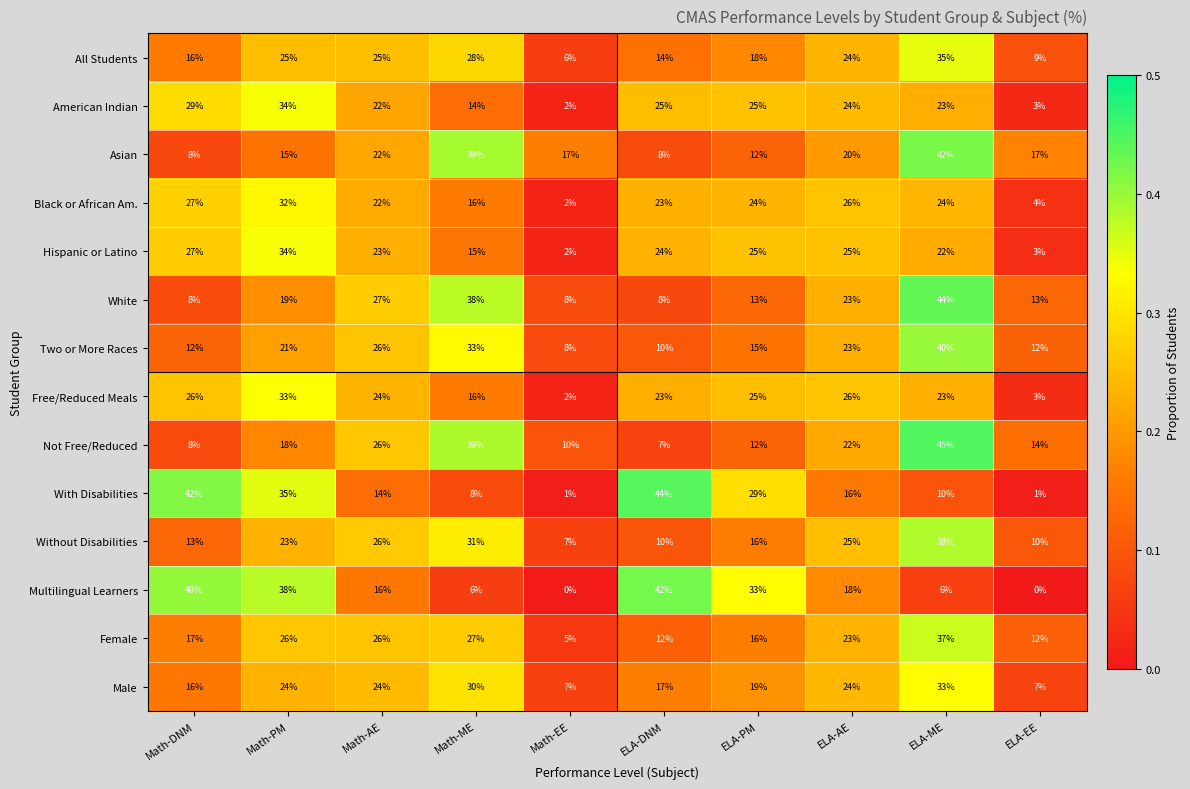

What is the difference between the highest and lowest values at ELA-PM?

21